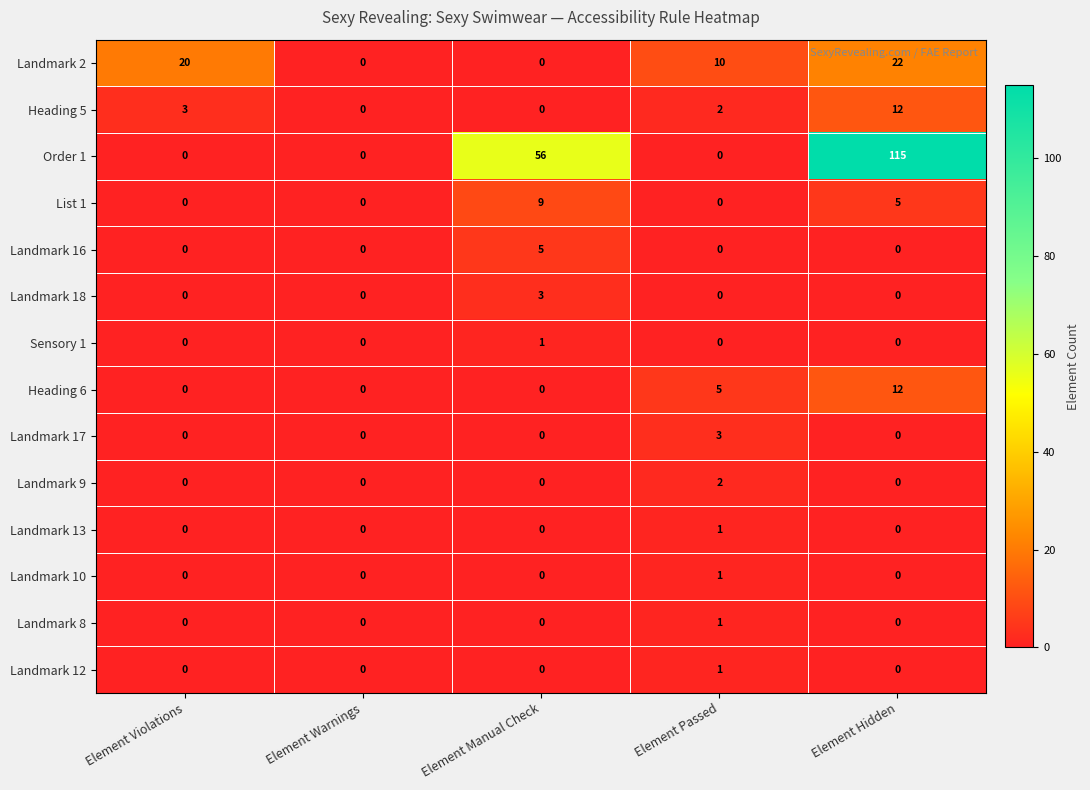

Count the Landmark 16 values in the range 0 to 1.

4